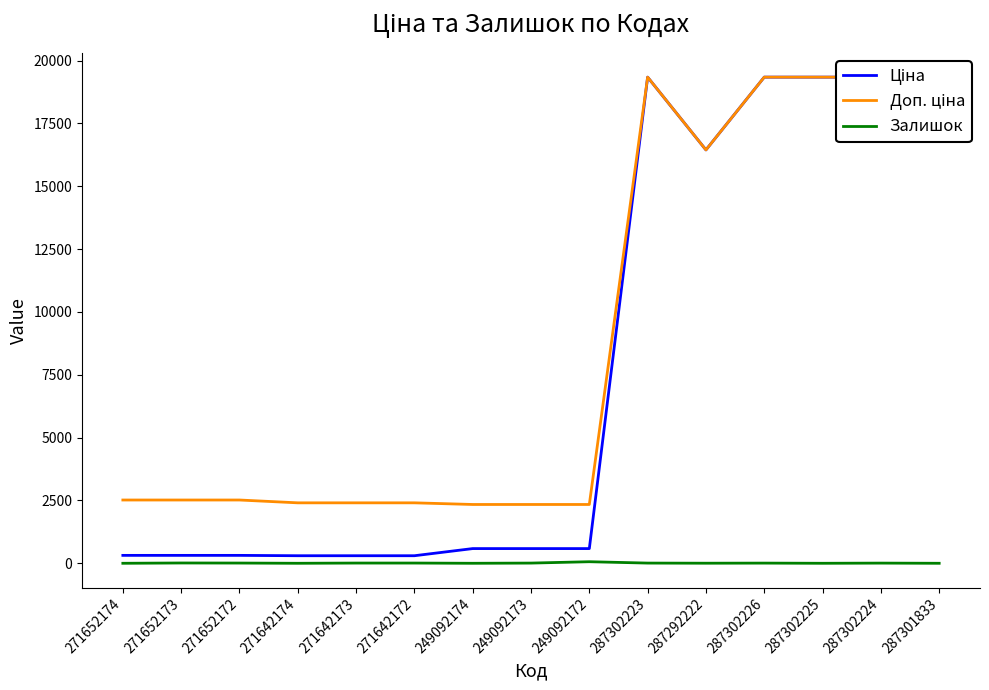

How many data points in Ціна are above 584?

9